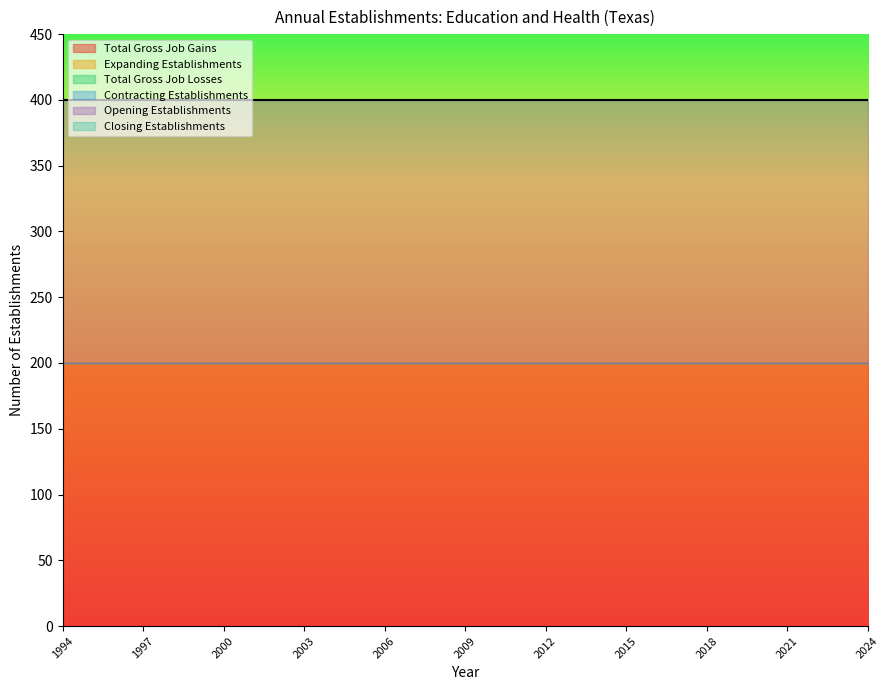

True or false: Total Gross Job Gains has a value of 317 at 2021.

False